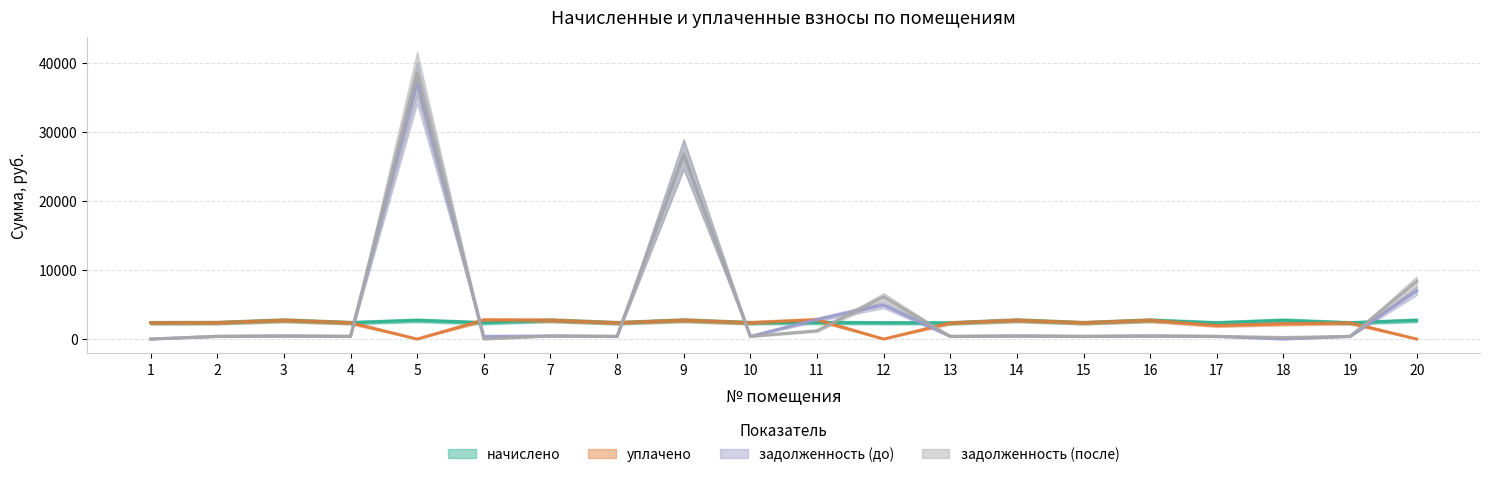

List the labels in order of задолженность (после) value, smallest first.

1, 6, 18, 13, 17, 19, 8, 15, 10, 4, 2, 3, 7, 16, 14, 11, 12, 20, 9, 5